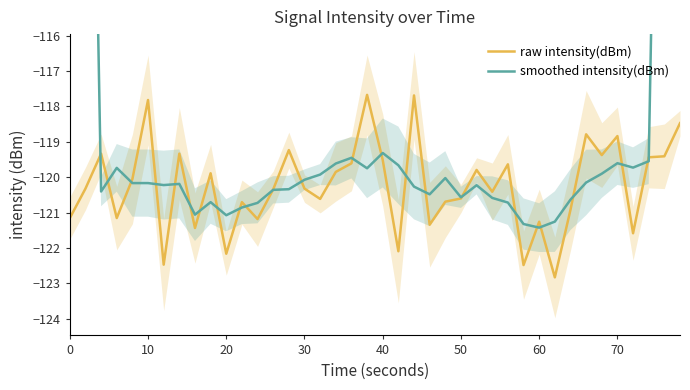

In smoothed intensity(dBm), how many points are lower than both neighbors (excluding endpoints)?

10